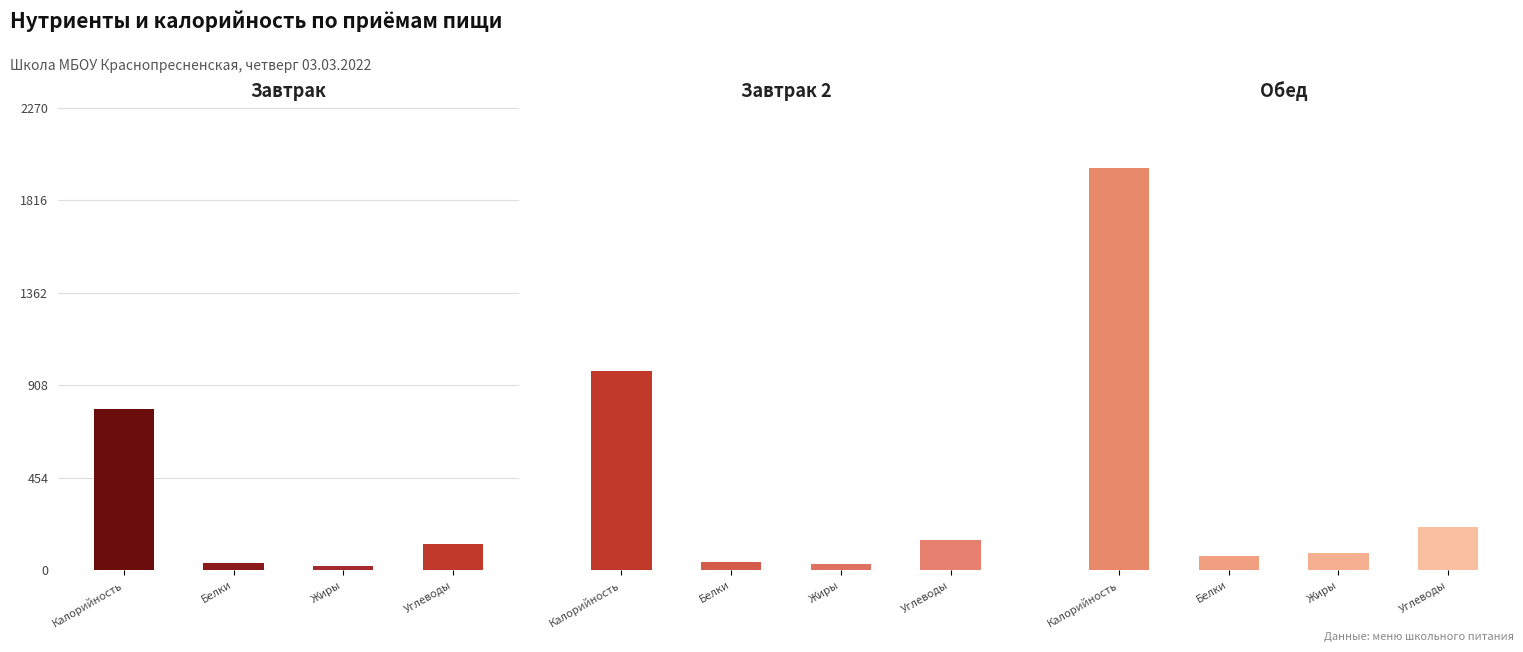

Are the bars grouped side by side (vs. stacked)?

Yes